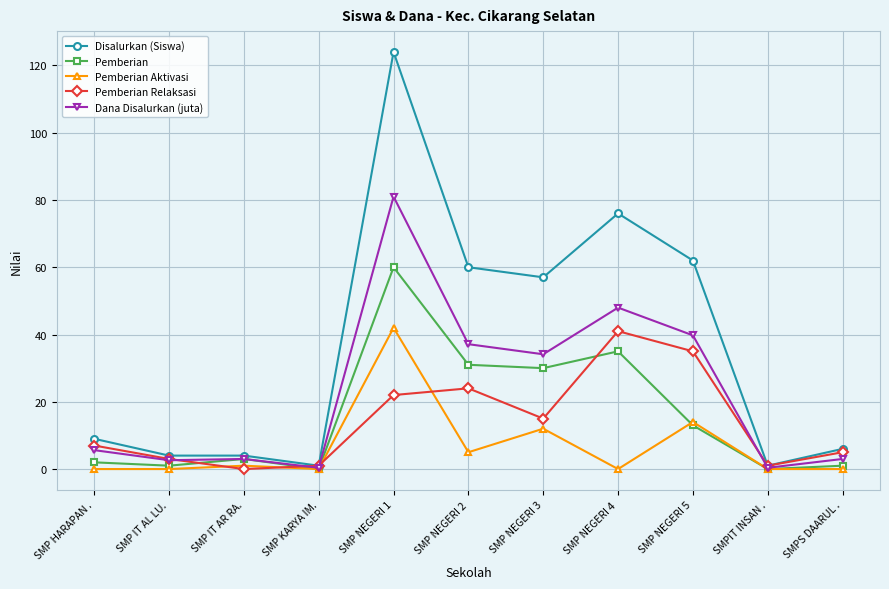

What is the label of the 2nd point from the left?

SMP IT AL LU.